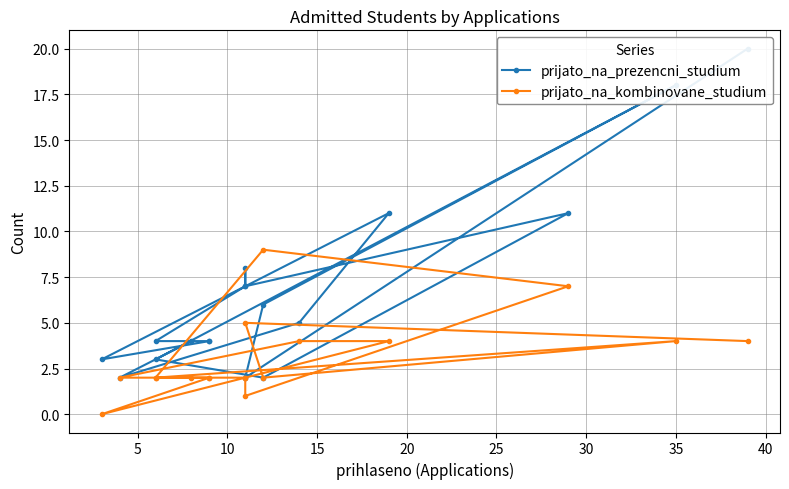

Which series ends up on top after the final intersection of prijato_na_kombinovane_studium and prijato_na_prezencni_studium?

prijato_na_prezencni_studium